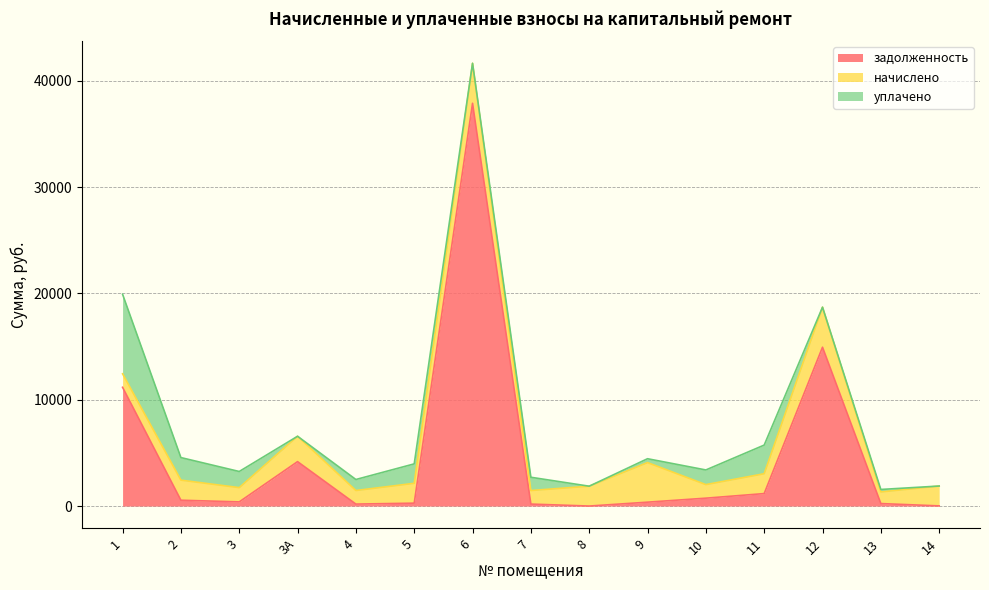

At 12, list the series in order from smallest to largest.

уплачено, начислено, задолженность